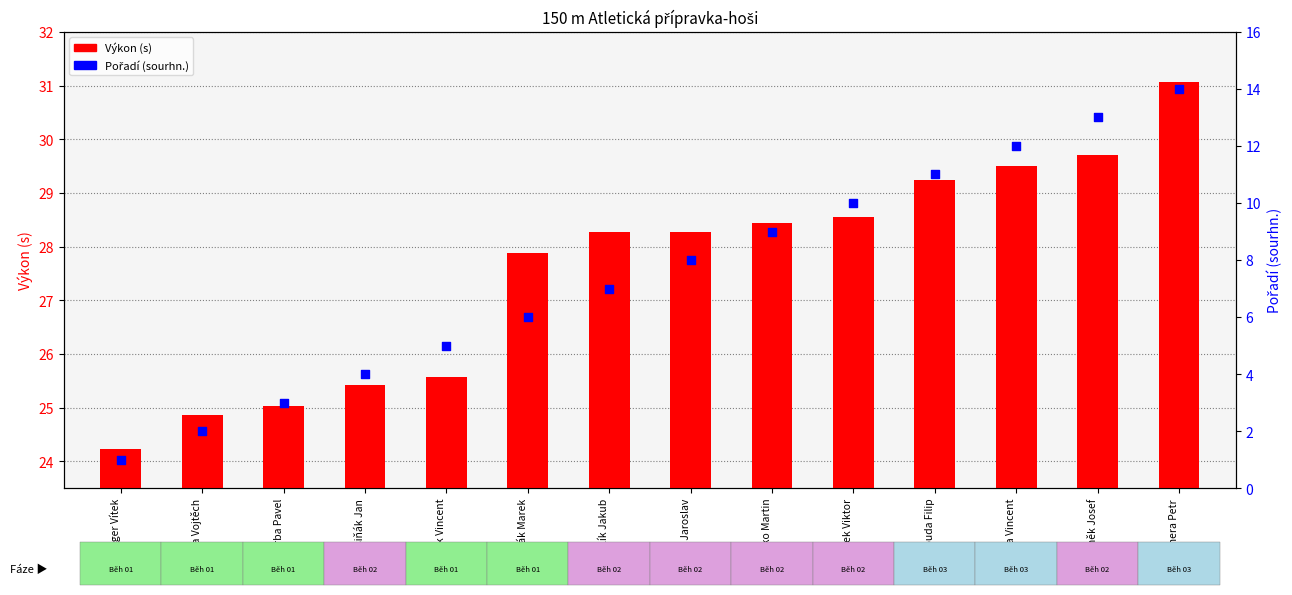

What is the total value across all series at Samšiňák Jan?

29.4